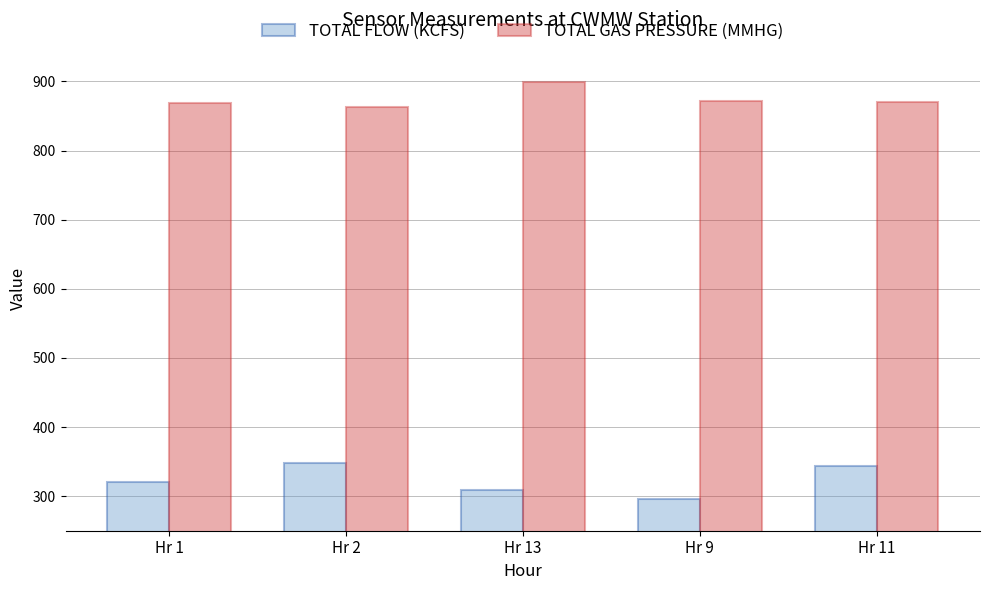

At Hr 2, list the series in order from smallest to largest.

TOTAL FLOW (KCFS), TOTAL GAS PRESSURE (MMHG)